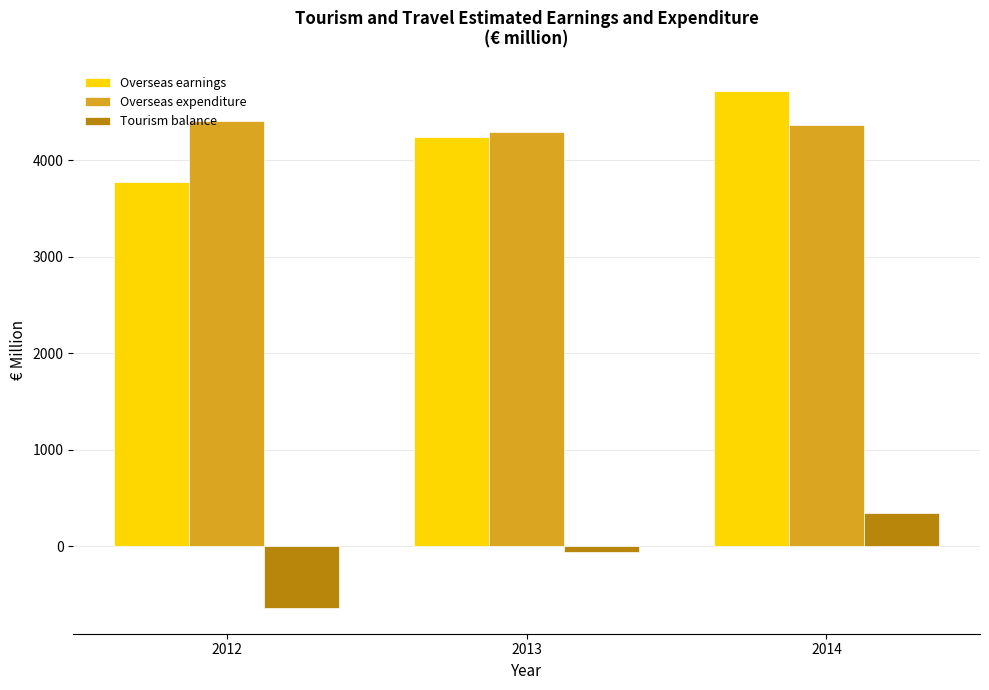

Which series has the widest spread of values?

Tourism balance